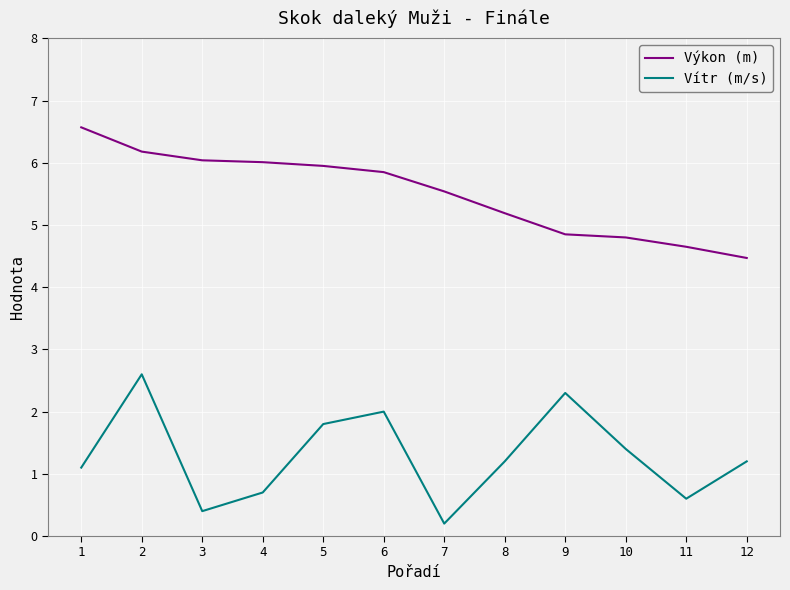

What is the average value of the Vítr (m/s) series?

1.3